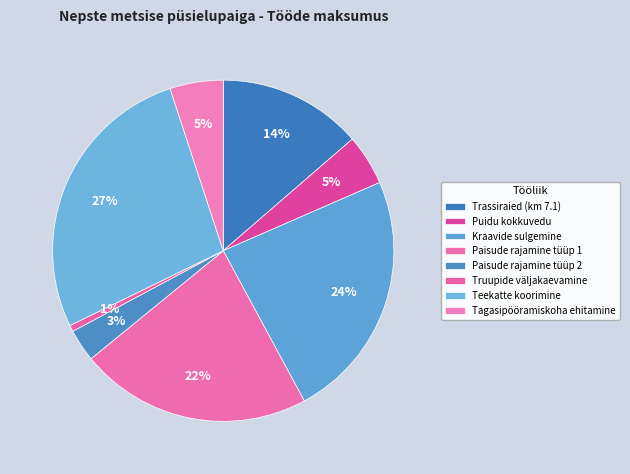

To the nearest percent, what portion does Kraavide sulgemine represent?

24%